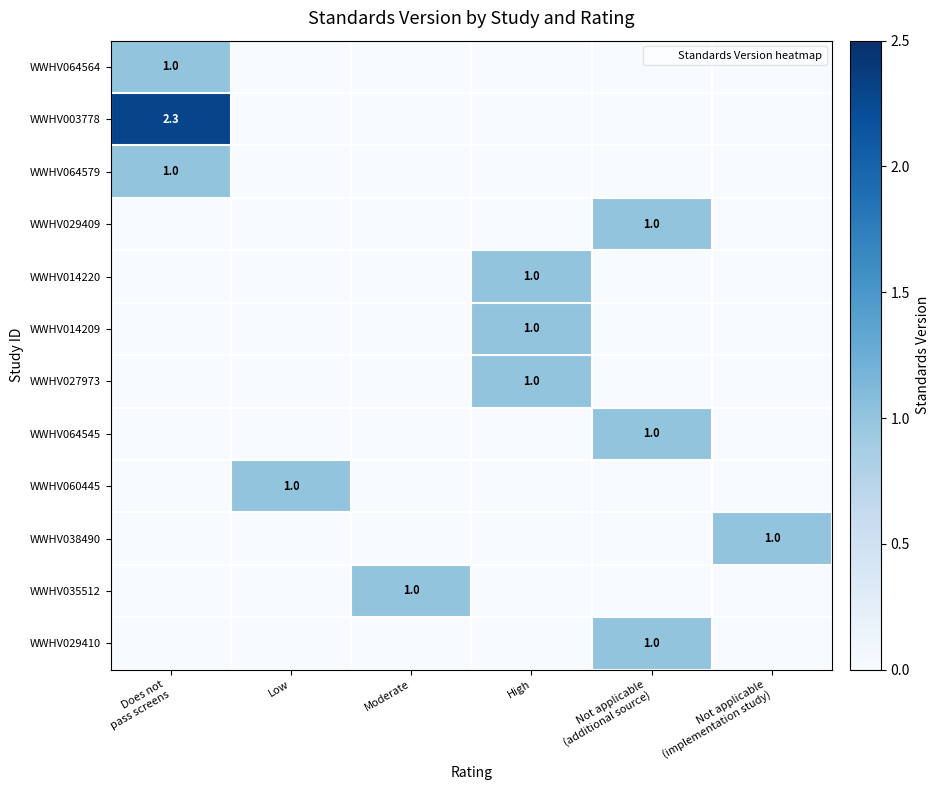

Which series has the widest spread of values?

WWHV003778